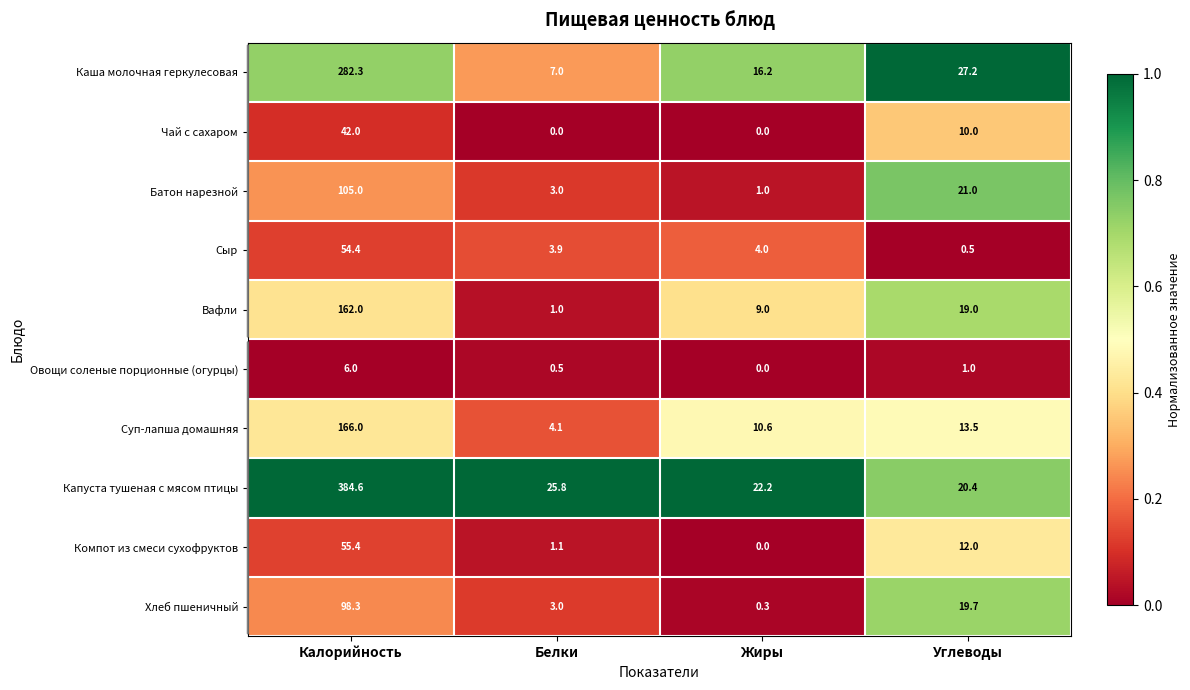

List the series in order of their peak value, highest first.

Капуста тушеная с мясом птицы, Каша молочная геркулесовая, Суп-лапша домашняя, Вафли, Батон нарезной, Хлеб пшеничный, Компот из смеси сухофруктов, Сыр, Чай с сахаром, Овощи соленые порционные (огурцы)